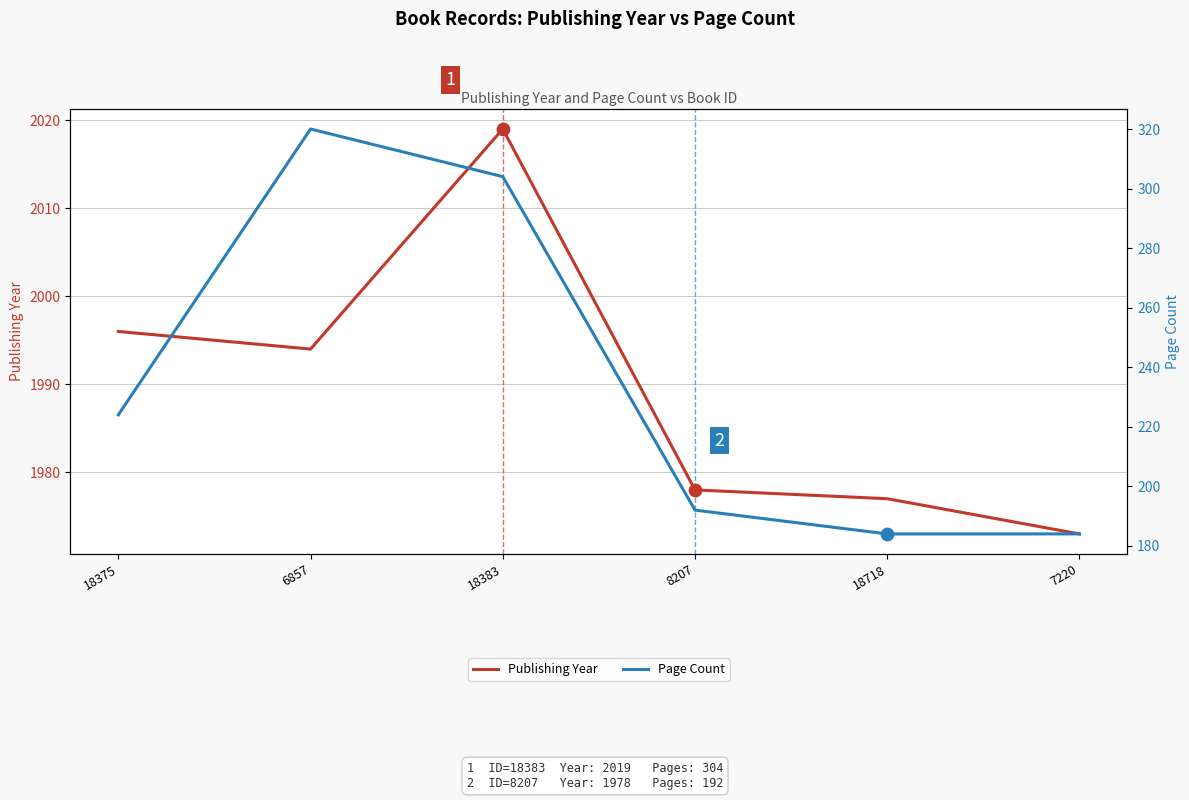

What are all the series names shown in the legend?

Publishing Year, Page Count